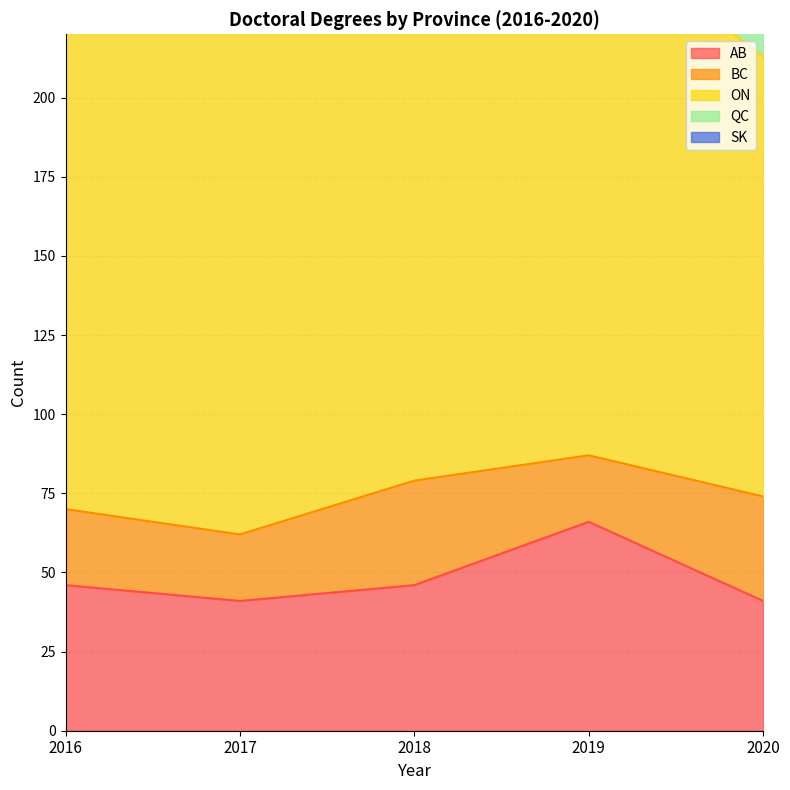

Read the SK value at 2016.

7